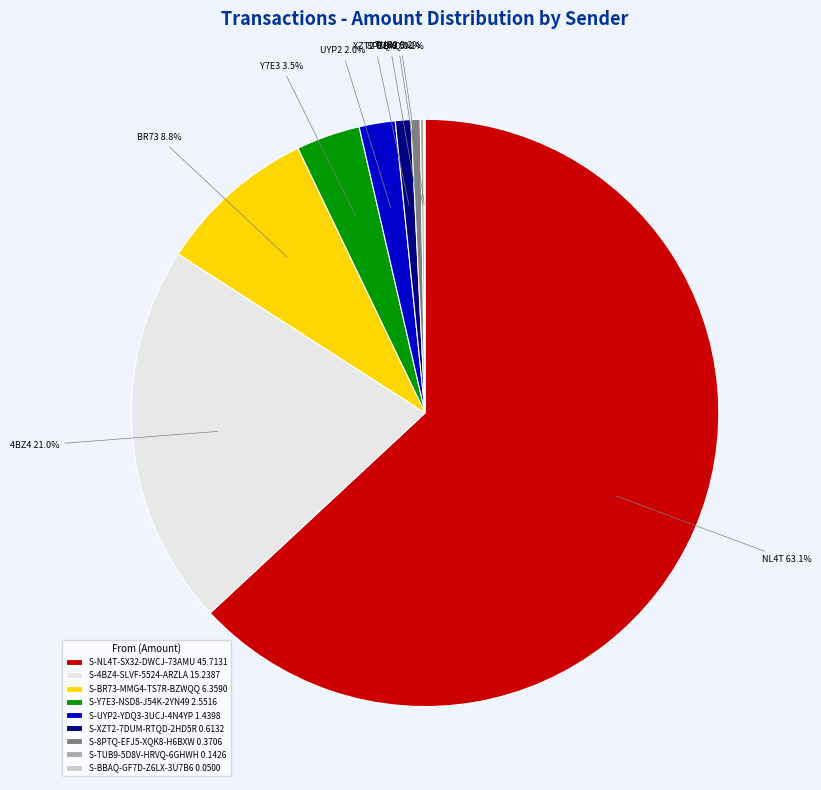

Approximately how many times larger is the value at S-4BZ4-SLVF-5524-ARZLA 15.2387 compared to S-BR73-MMG4-TS7R-BZWQQ 6.3590?

2.4